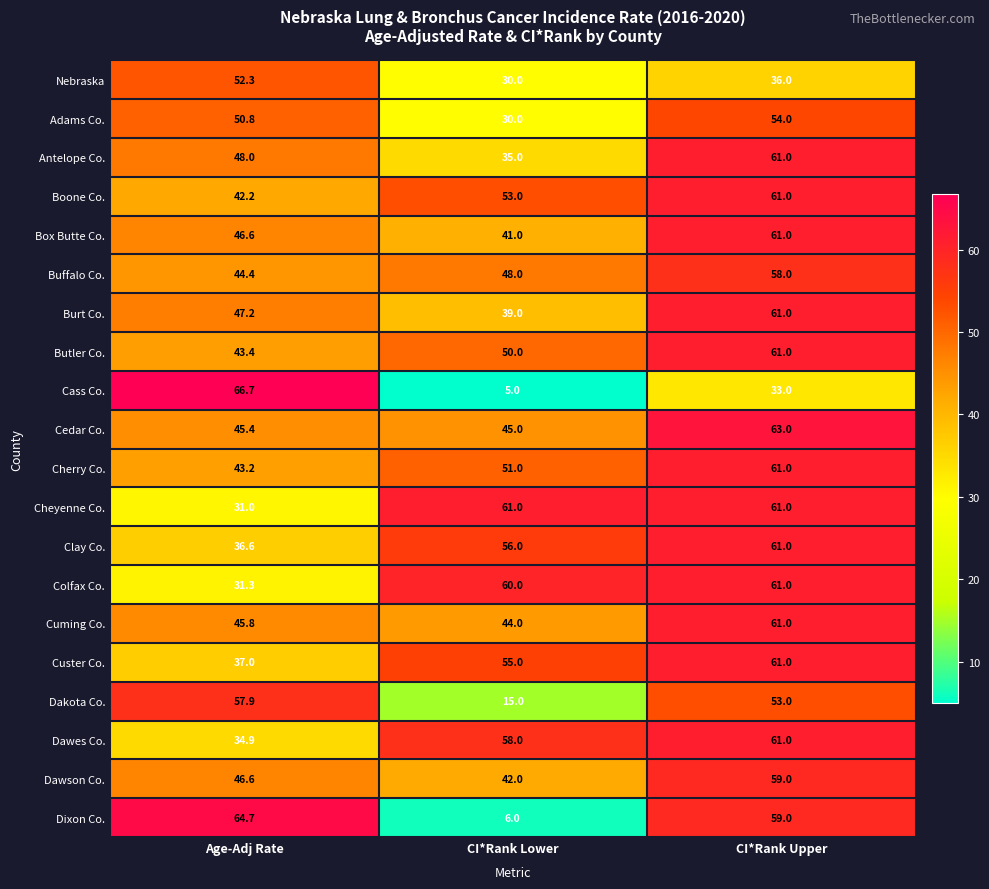

Which series has the widest spread of values?

Cass Co.